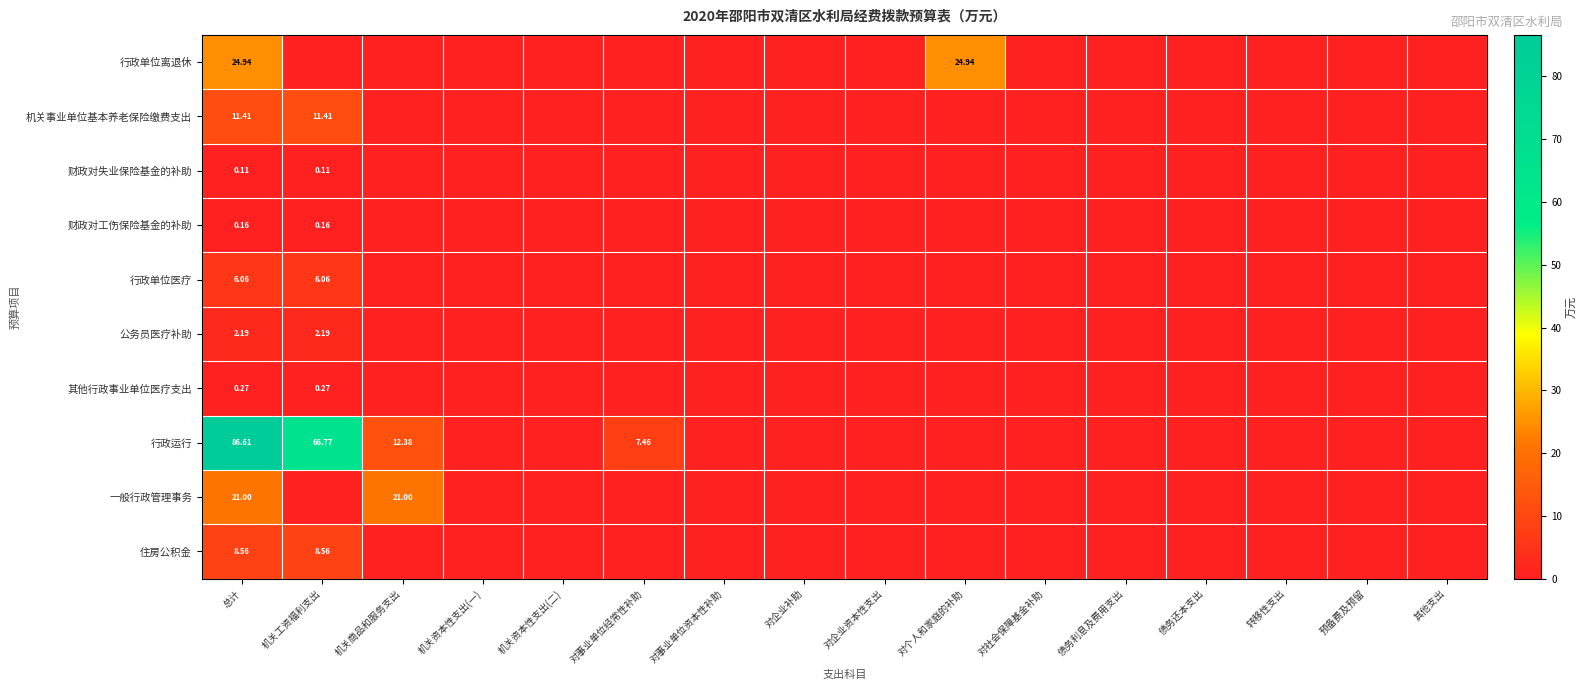

Where is 行政单位离退休 nearest to the value 12?

机关工资福利支出